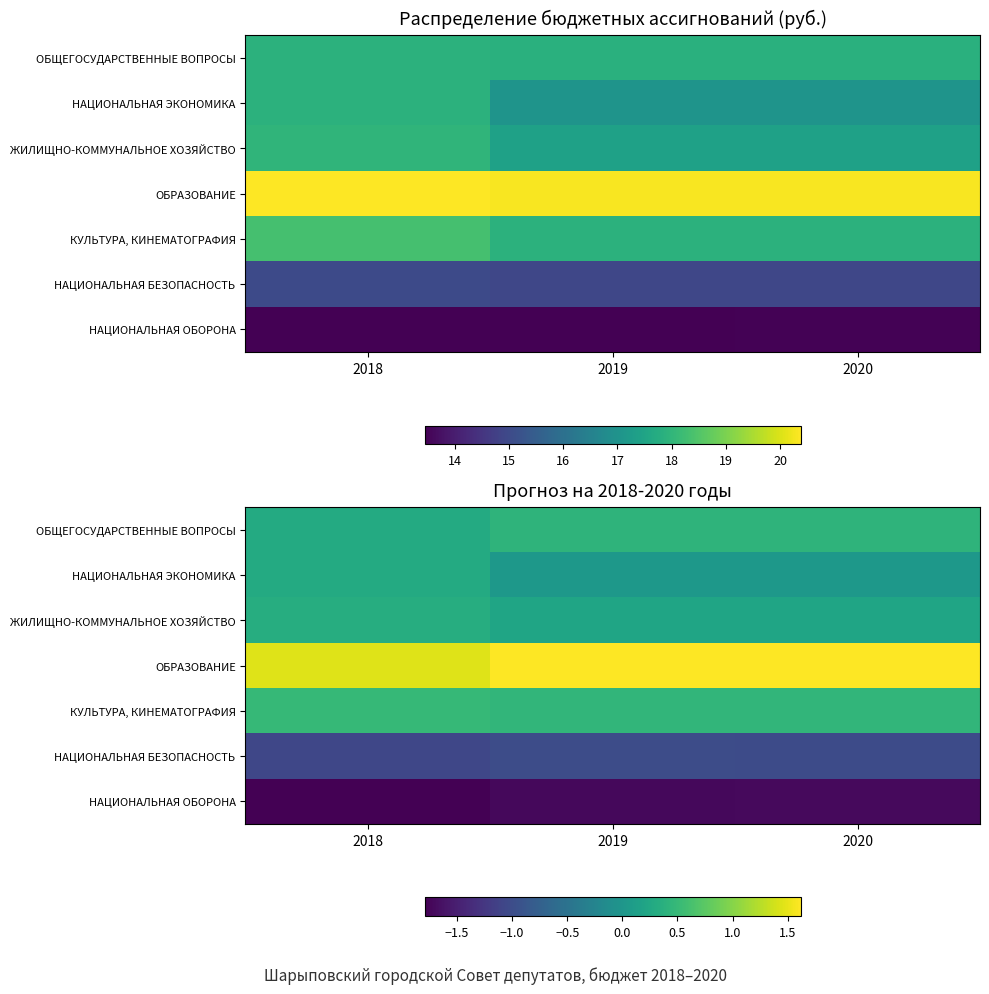

Which series has the largest total across all categories?

ОБРАЗОВАНИЕ